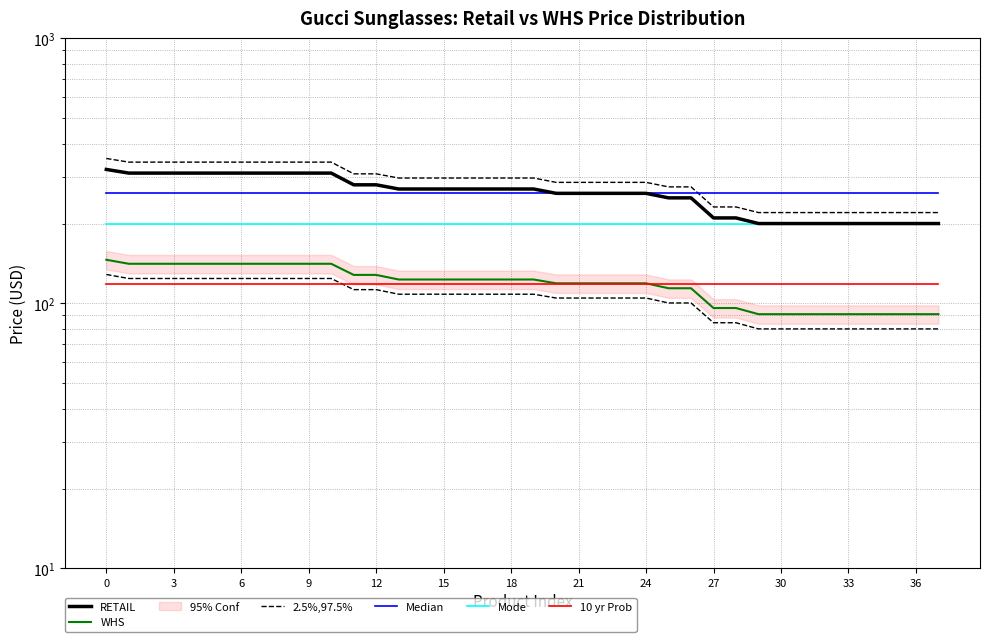

How many lines are shown in the chart?

6